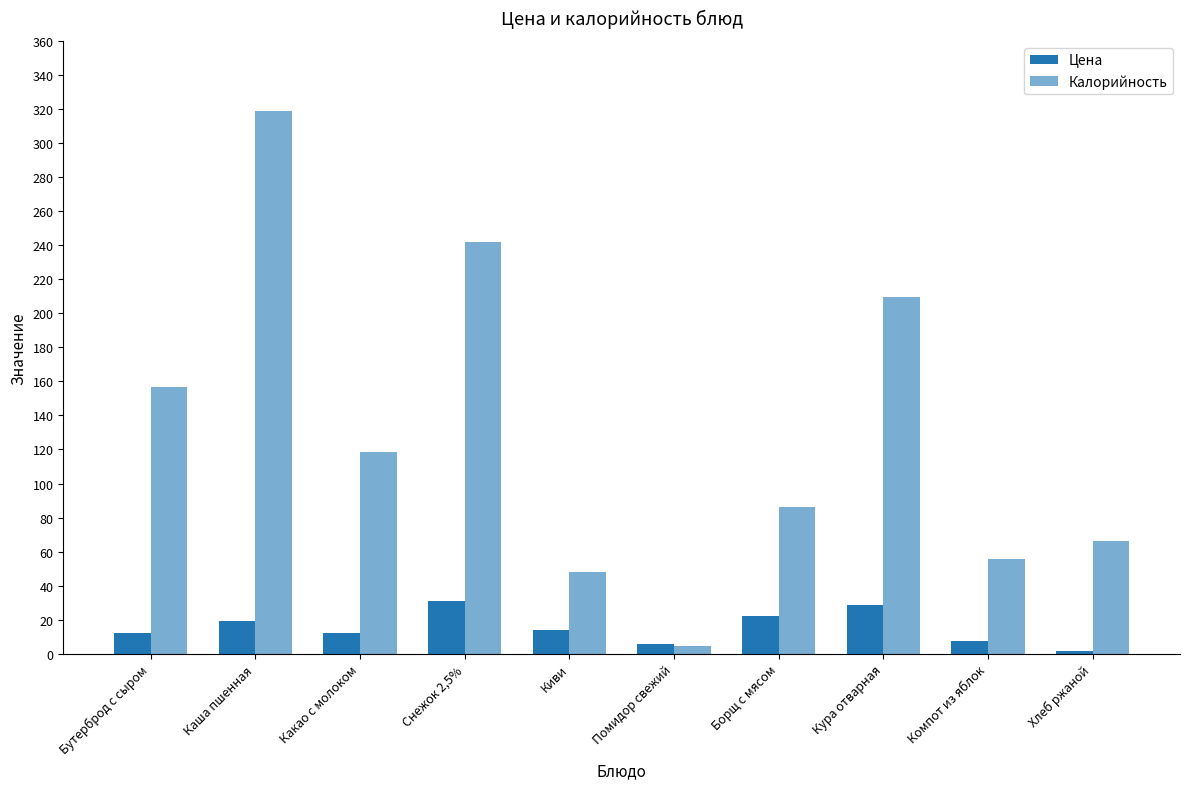

Which series has the widest spread of values?

Калорийность